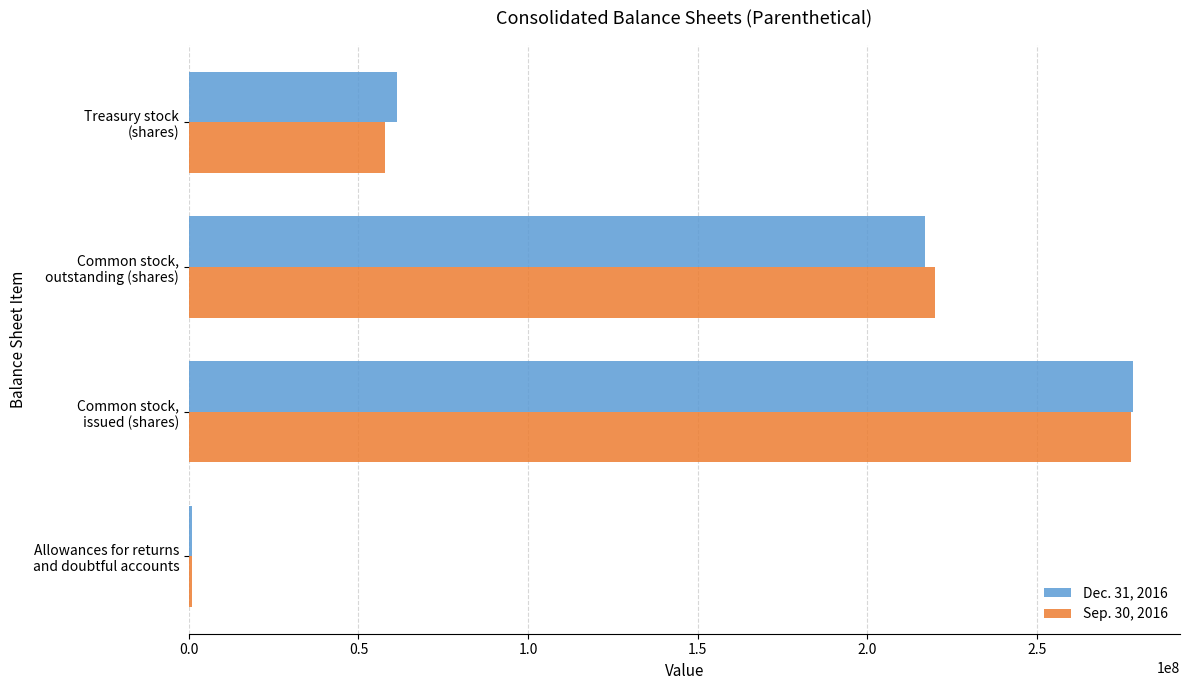

List the series in order of their peak value, lowest first.

Sep. 30, 2016, Dec. 31, 2016